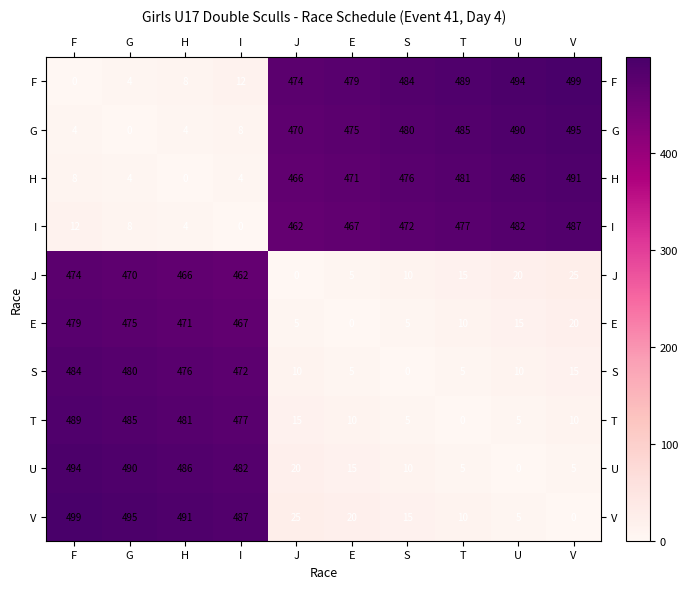

At which label does J reach its minimum?

J